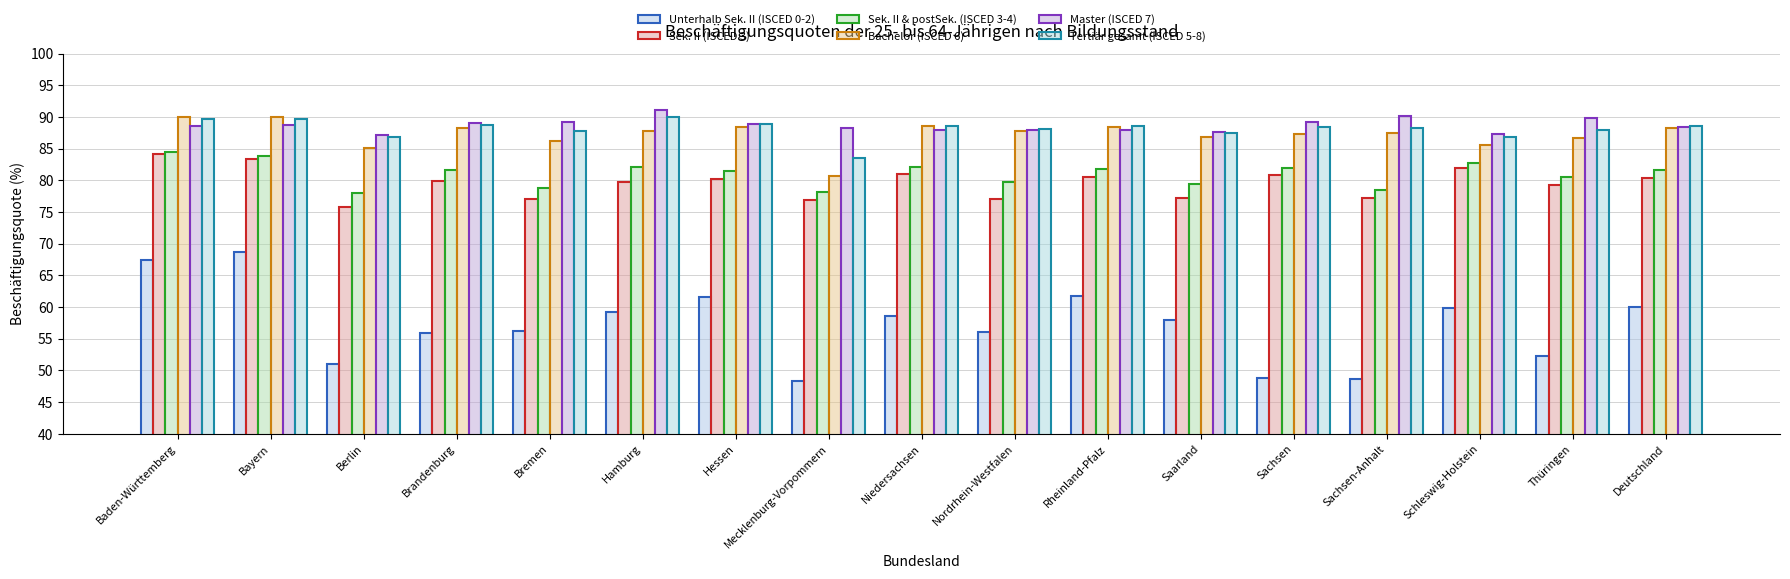

What is the value of the Tertiär gesamt (ISCED 5-8) bar at the 2nd from the left?

89.6